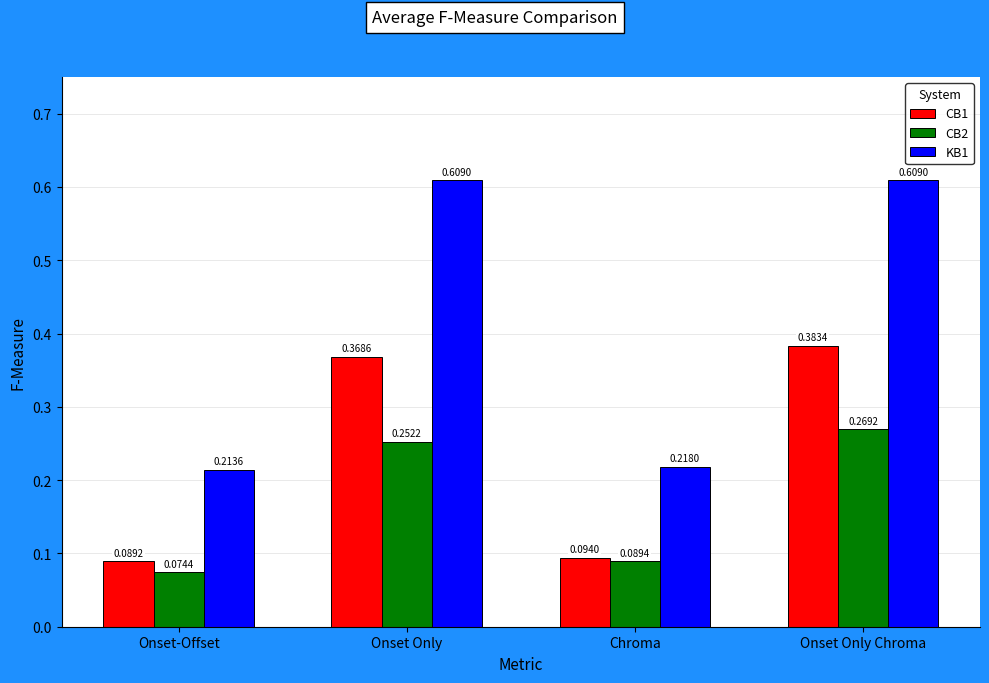

Rank the categories by CB1 value from highest to lowest.

Onset Only Chroma, Onset Only, Chroma, Onset-Offset